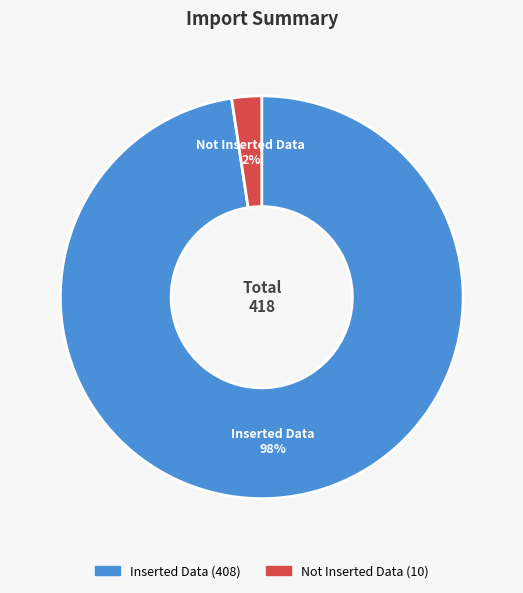

Which slice is the largest?

Inserted Data